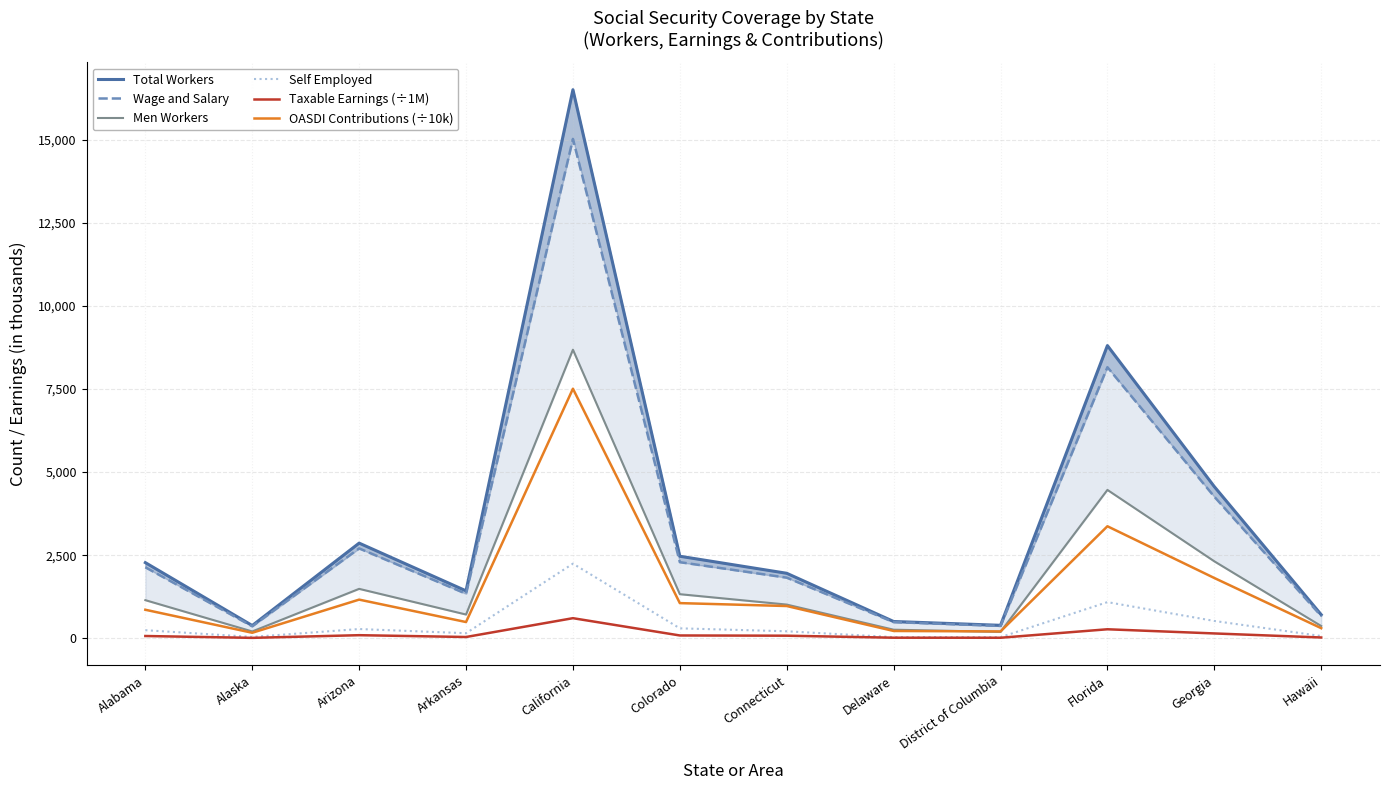

At which label is Wage and Salary closest to 7690?

Florida